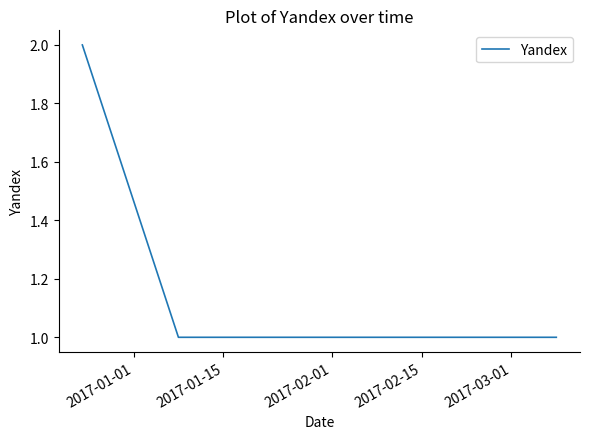

True or false: there are more than 1 points higher than both neighbors.

False